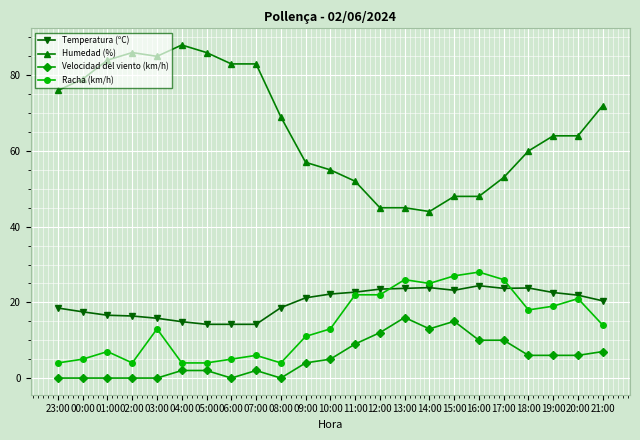

What is the value of the Humedad (%) point at the 23rd from the left?

72.0